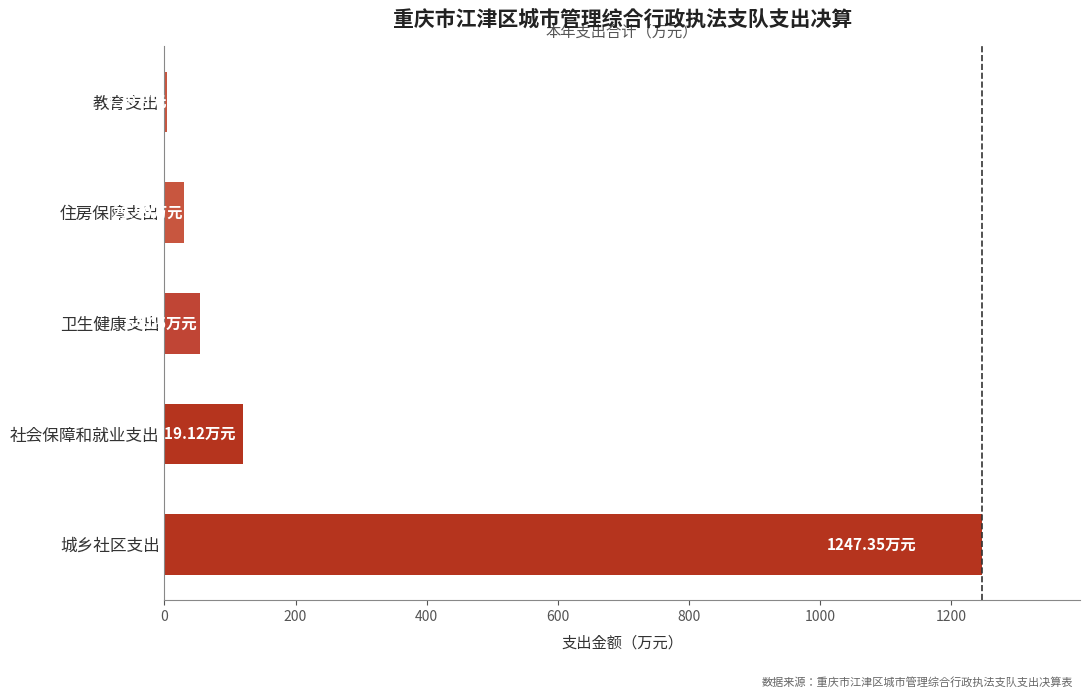

List the labels in order of value, largest first.

城乡社区支出, 社会保障和就业支出, 卫生健康支出, 住房保障支出, 教育支出